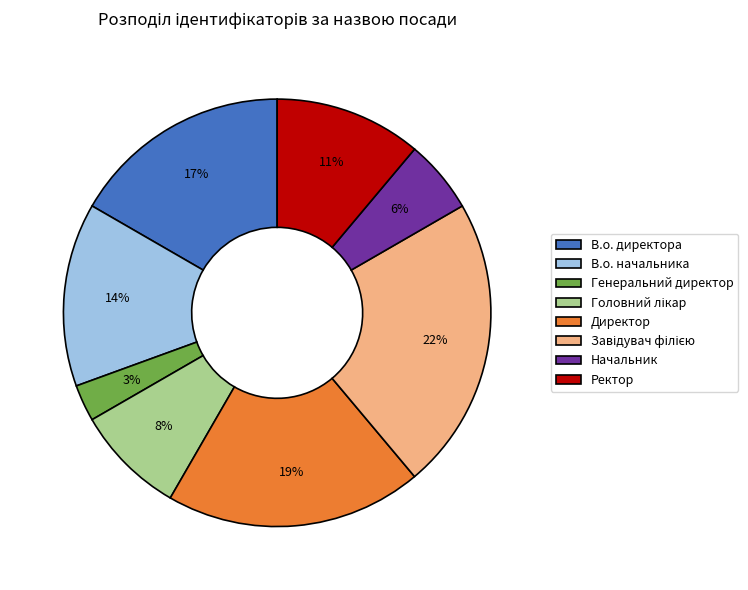

Which has a higher value, В.о. начальника or Генеральний директор?

В.о. начальника